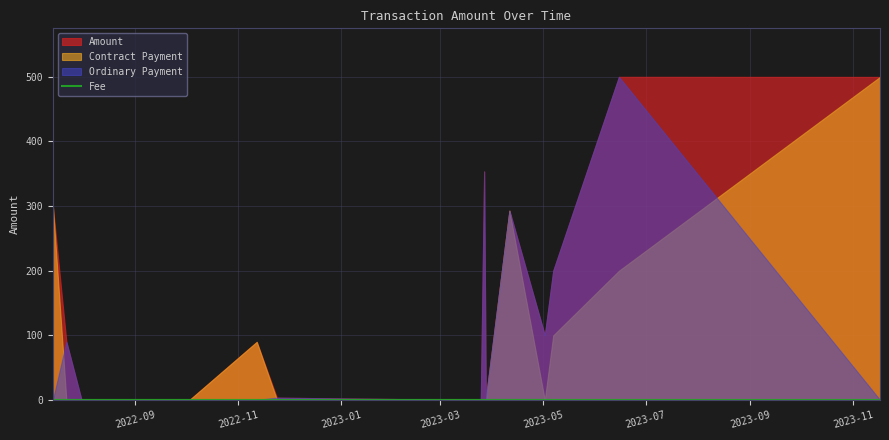

The value at 14 is 0.0. True or false?

False